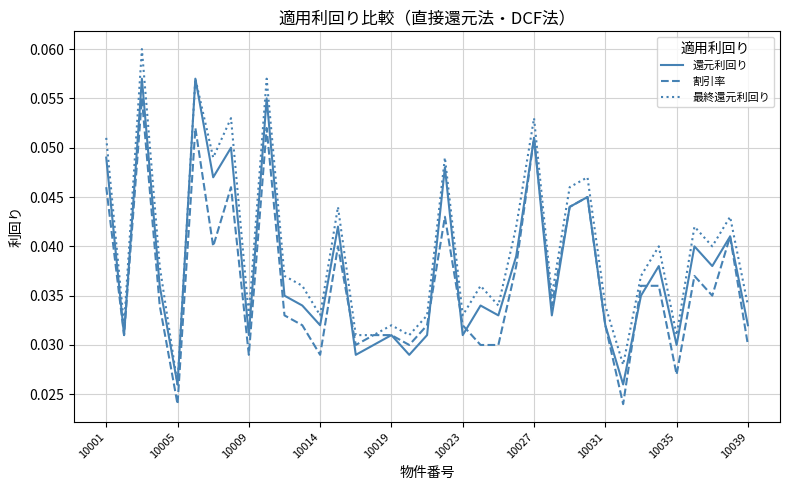

What is the sum of all 還元利回り values?

1.4